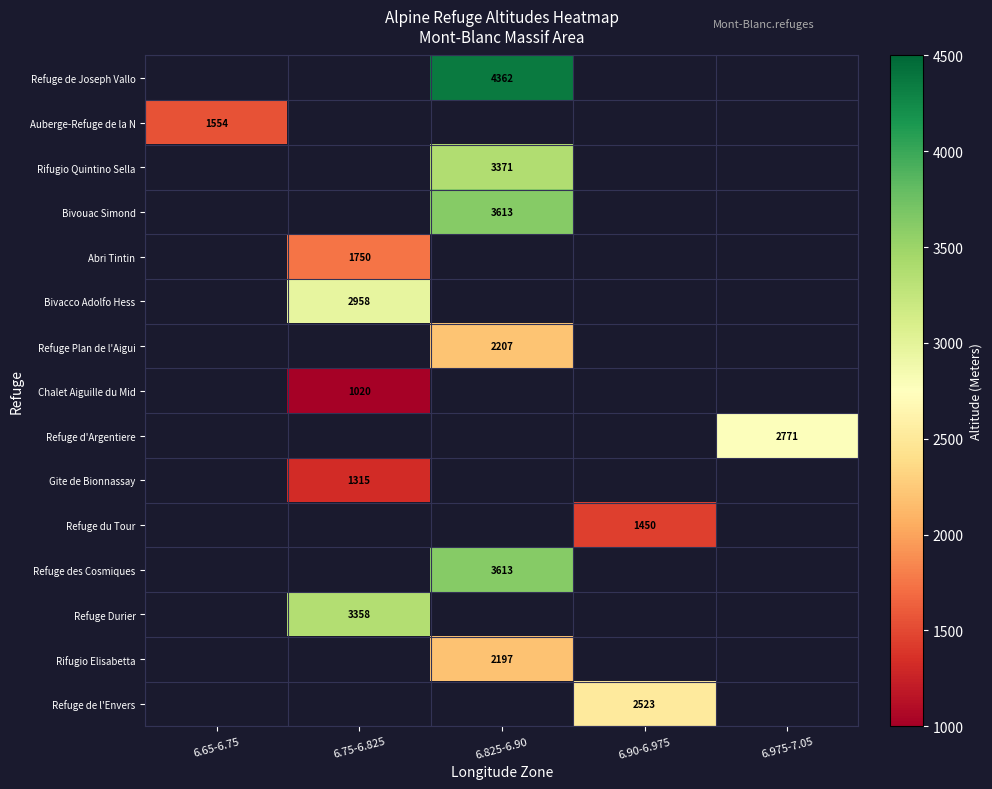

The Refuge des Cosmiques series shows 3613 at 6.825-6.90. True or false?

True